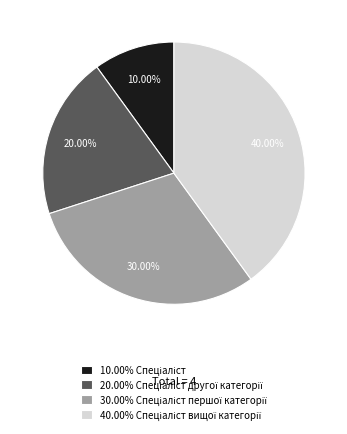

Is there a majority slice in this chart?

No